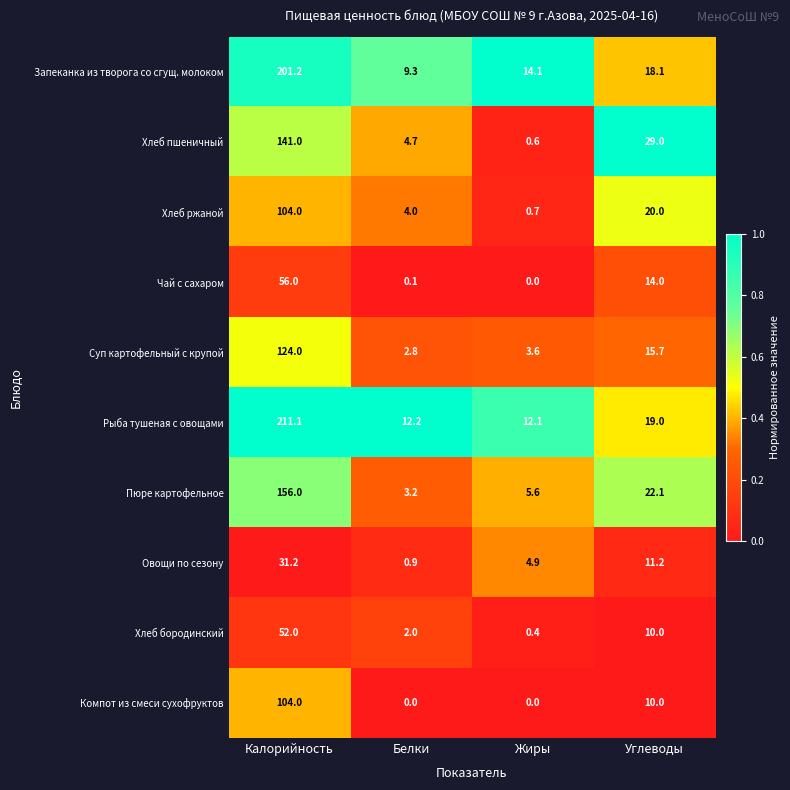

At which category is the sum across all series the highest?

Калорийность